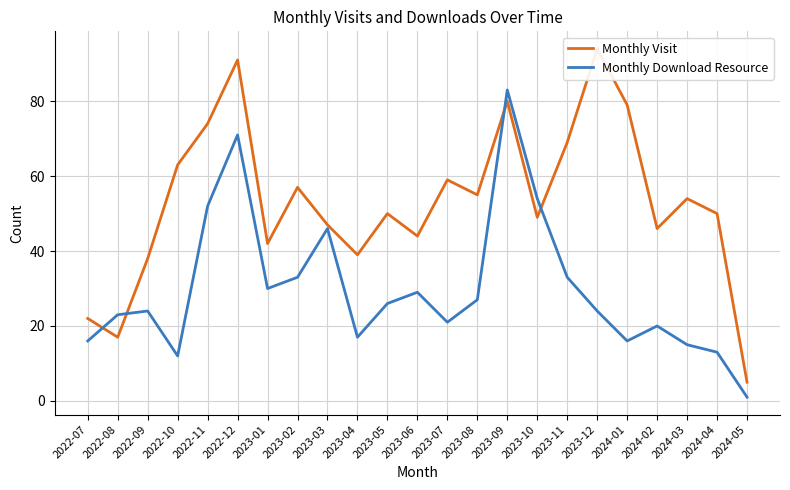

At which category does Monthly Download Resource reach its first local peak?

2022-09